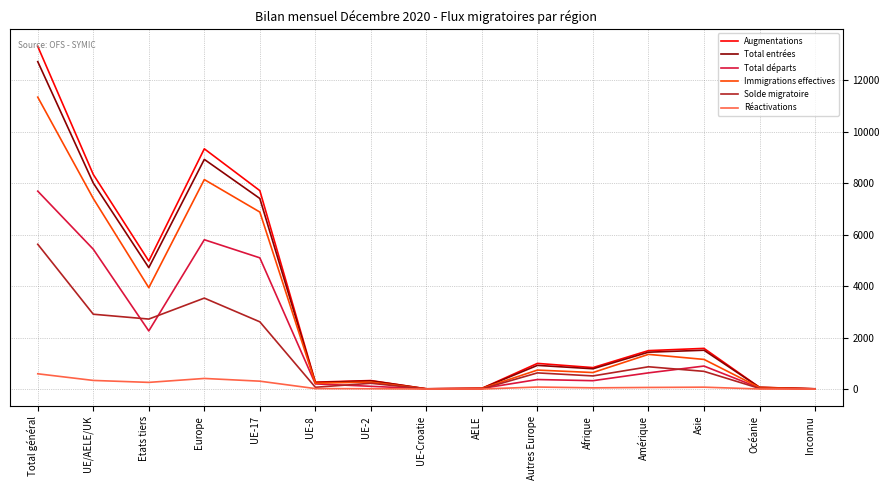

How many lines are shown in the chart?

6